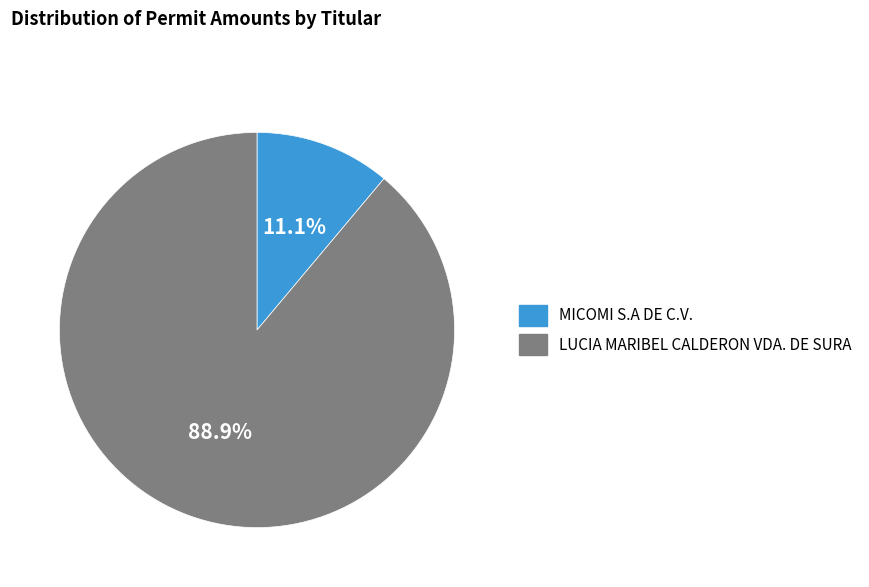

Rank the categories by value from highest to lowest.

LUCIA MARIBEL CALDERON VDA. DE SURA, MICOMI S.A DE C.V.